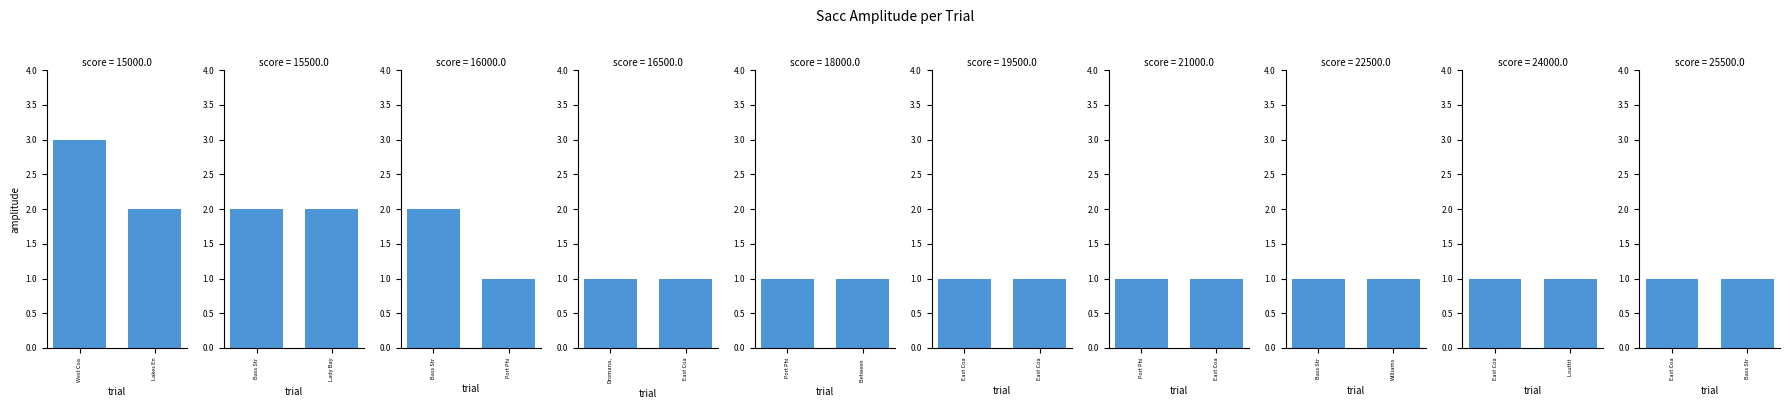

Rank the categories by value from lowest to highest.

Bass Strait, near Cape Schanck, East Coast, Lakes Entrance, Lady Bay, Warrnambool, Port Phillip, East Coast, Bass Strait, Bass Strait, off Port Phillip Heads, East Coast, Corner Inlet, East Coast, Waratah Bay, West Coast, Apollo Bay